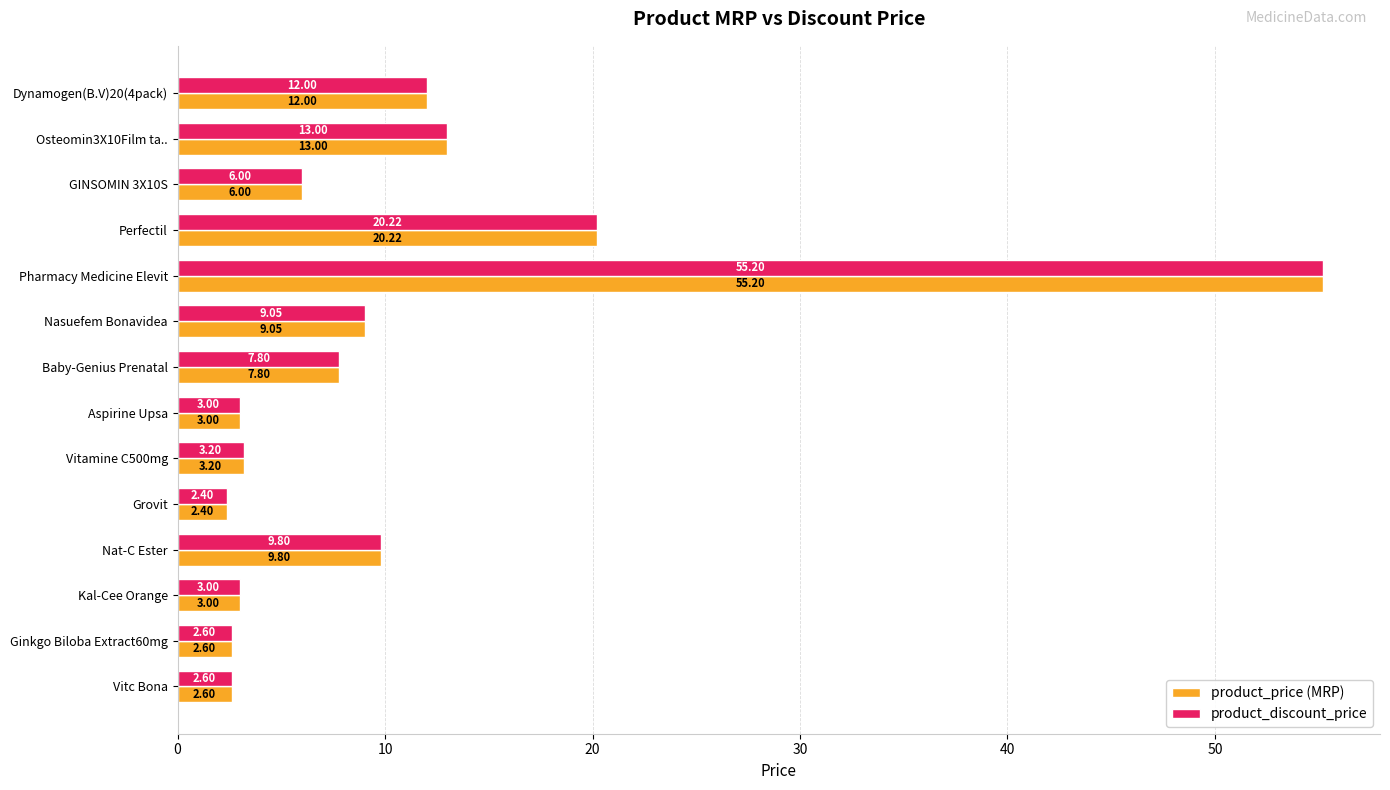

Which category has the highest value across all series?

Pharmacy Medicine Elevit